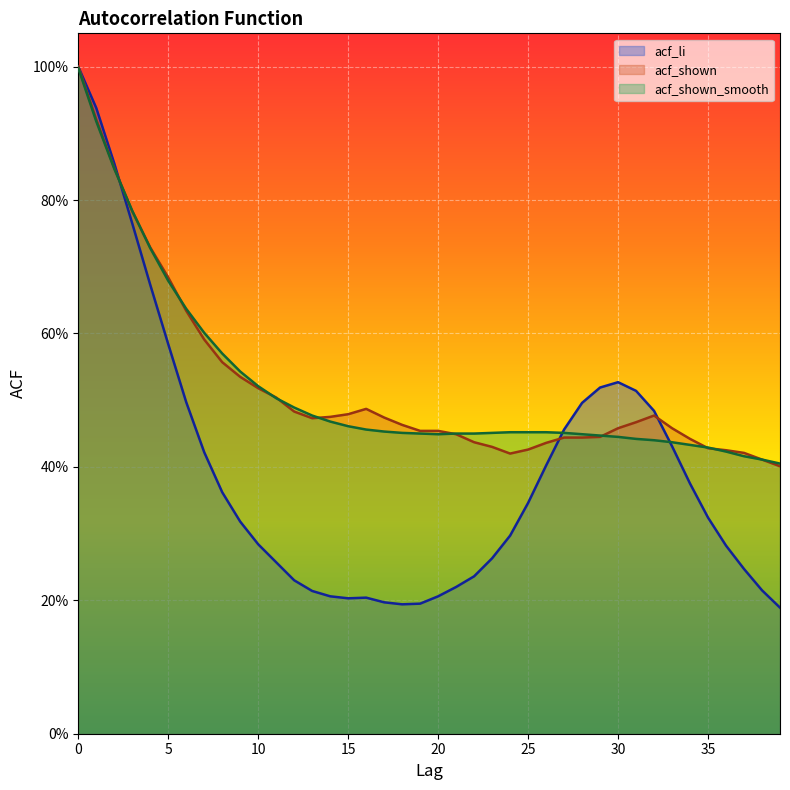

Which series has the largest total across all categories?

acf_shown